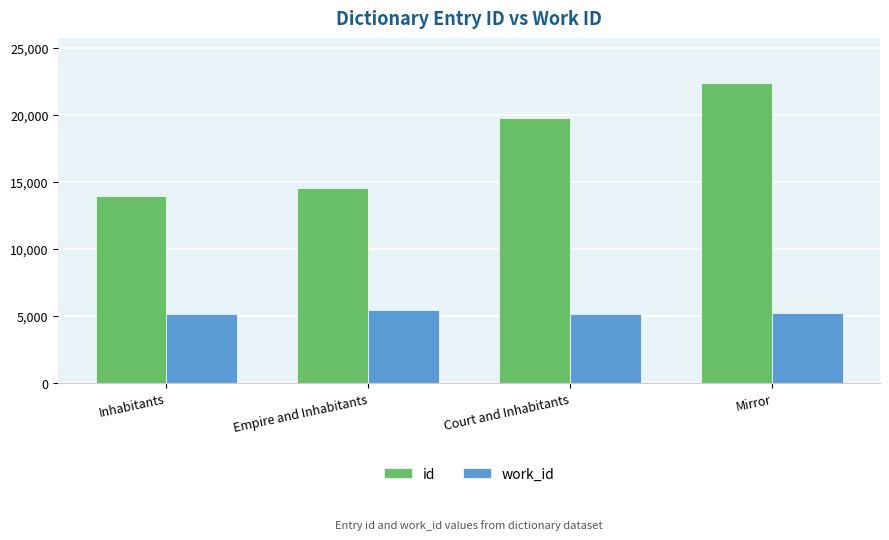

At which category is the sum across all series the highest?

Mirror